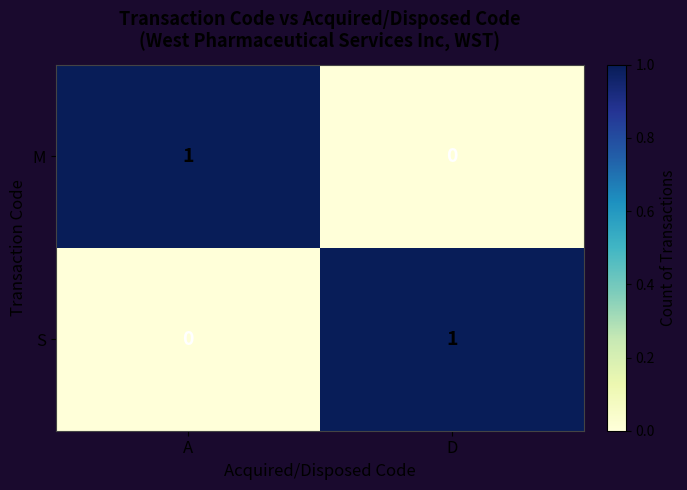

Is it true that M equals 0 at D?

True